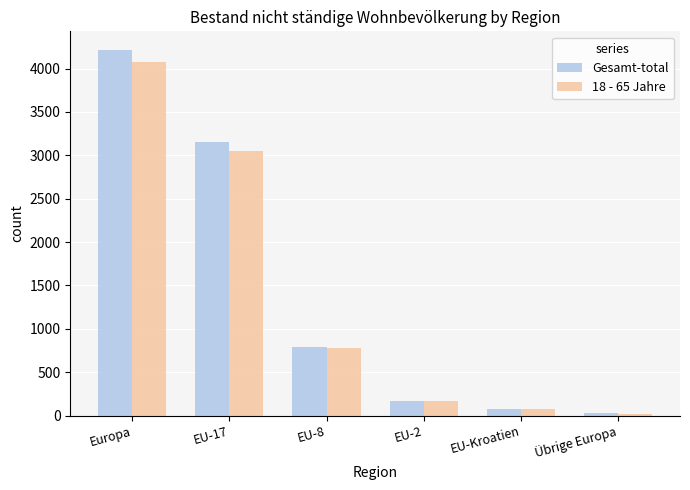

Is it true that 18 - 65 Jahre equals 366 at EU-8?

False